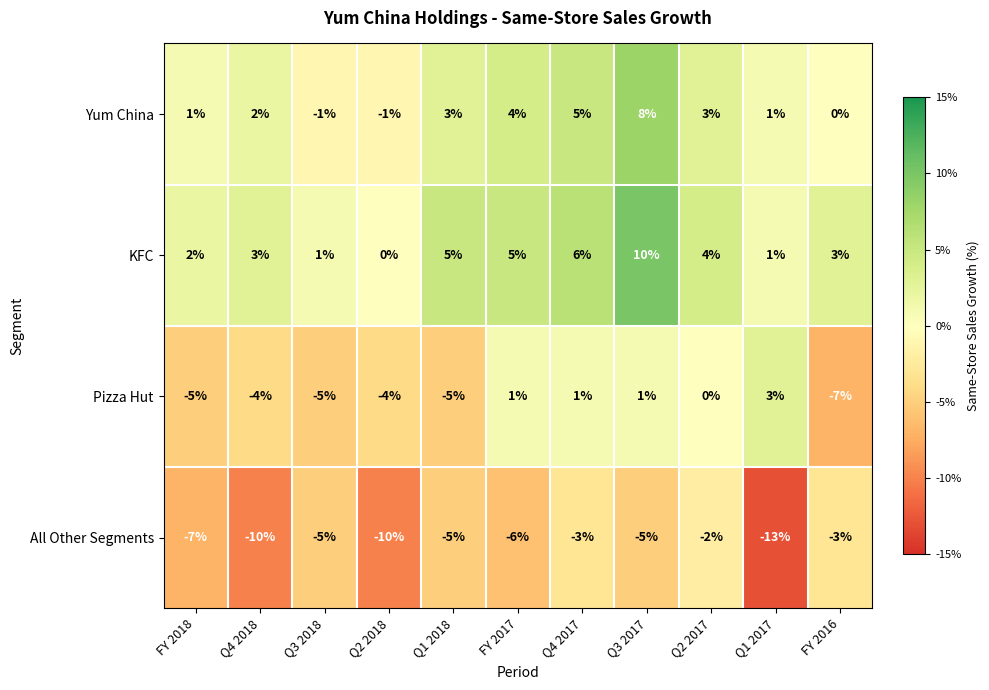

What is the minimum value shown in the chart?

-13